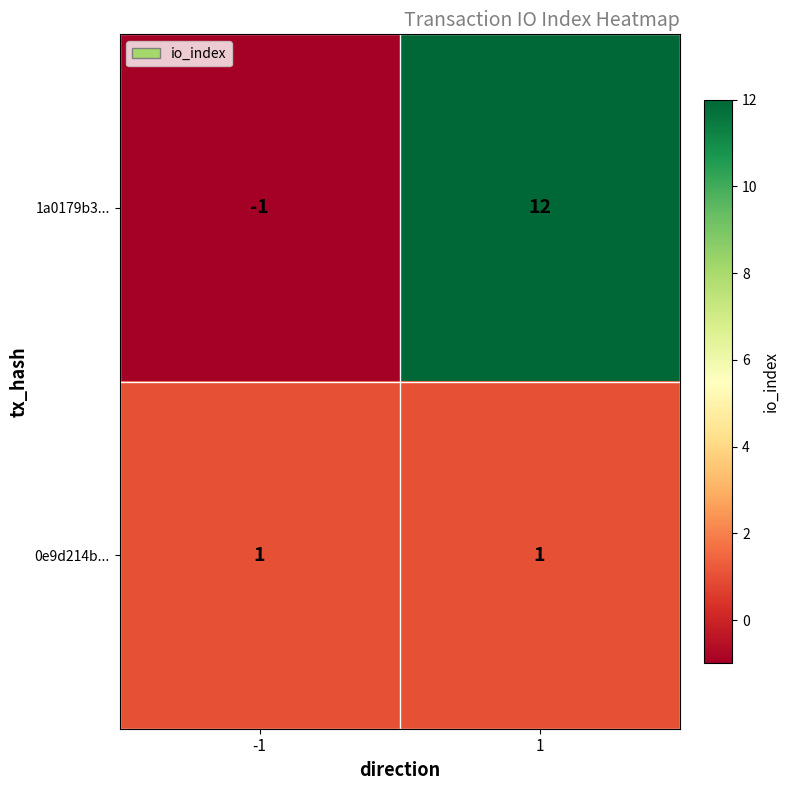

At which category is the sum across all series the highest?

1